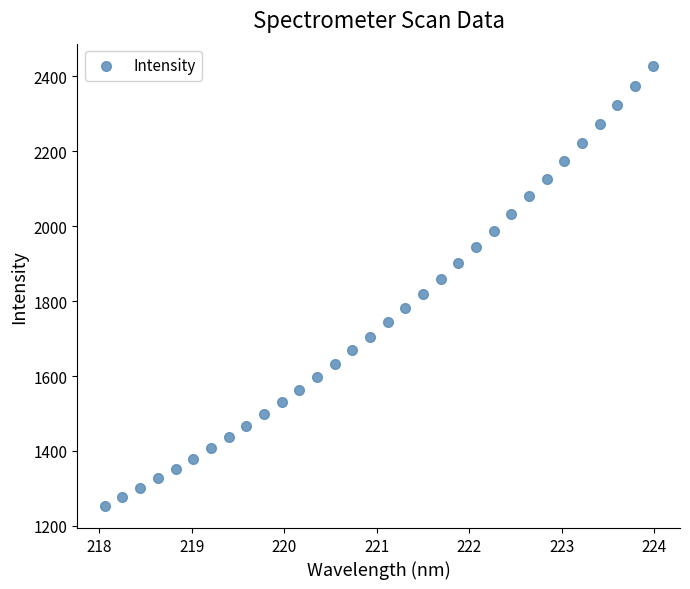

What is the range of X values (max minus min)?

5.9